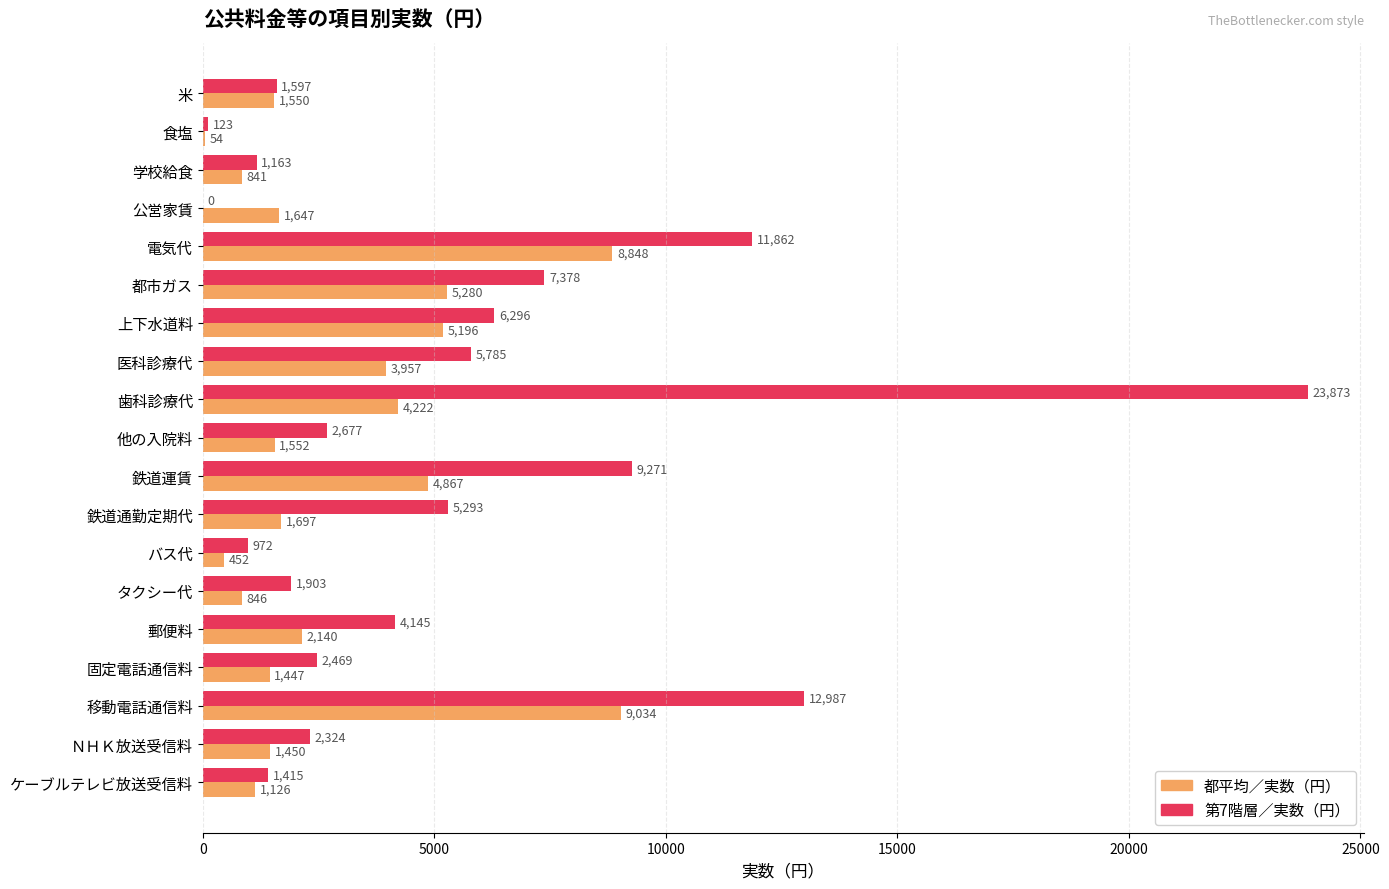

Where is 第7階層／実数（円） nearest to the value 11936?

電気代